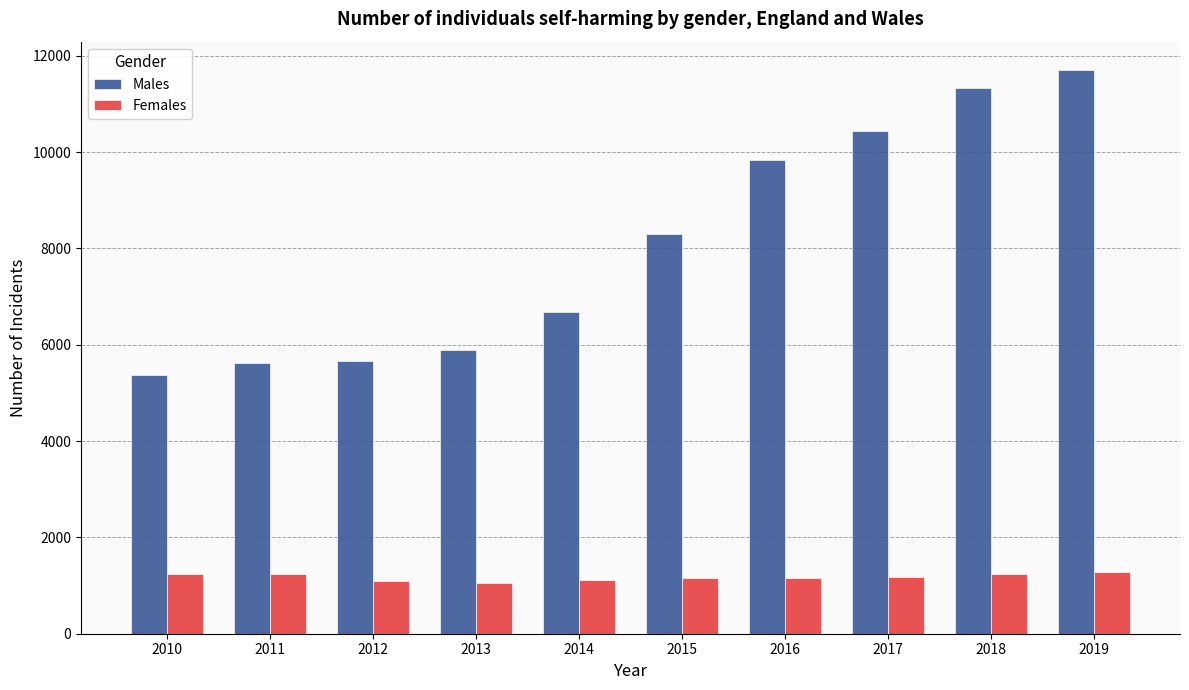

What is the approximate value of Females at 2010, to the nearest 10?

1240